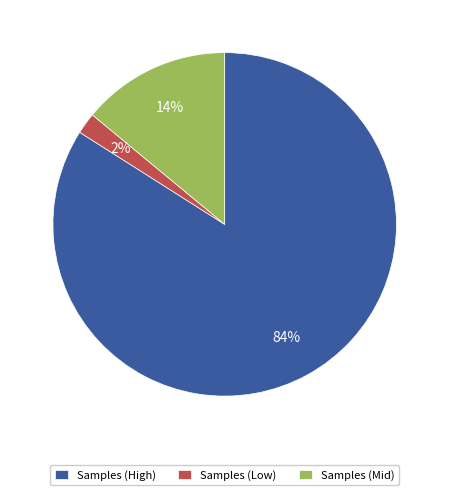

What is the ratio of the value at Samples (High) to the value at Samples (Low)?

42.0